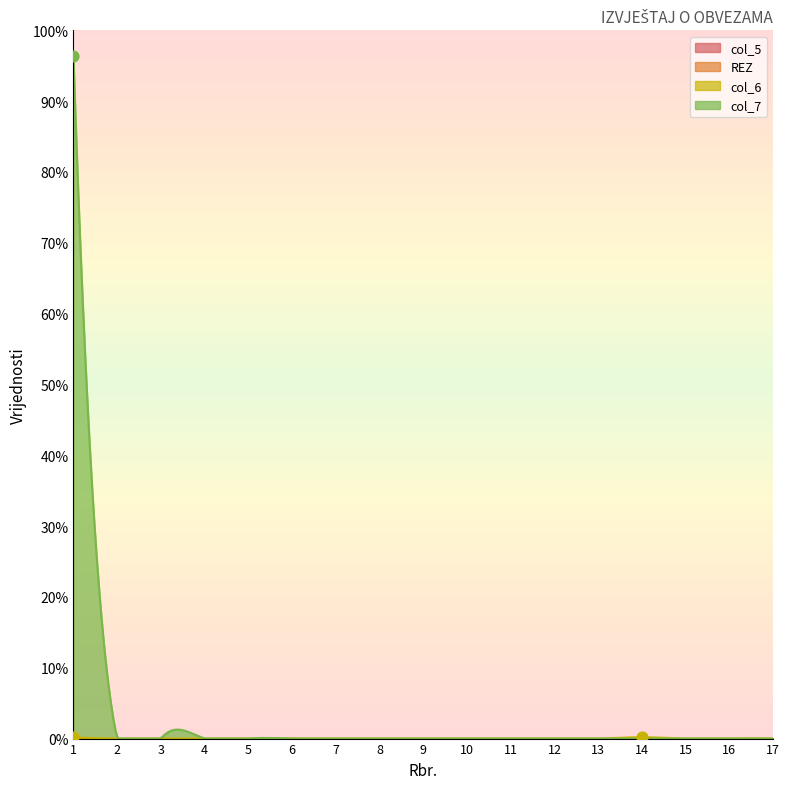

Which series has the widest spread of Y values?

col_7